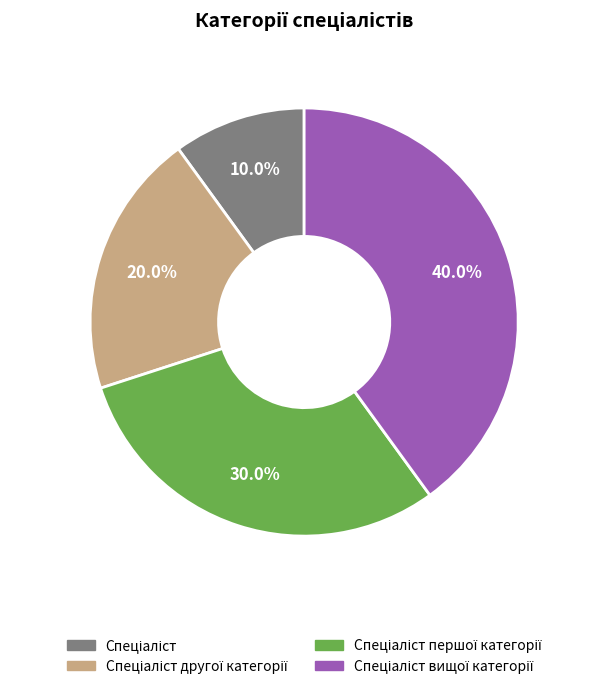

Is there a majority slice in this chart?

No